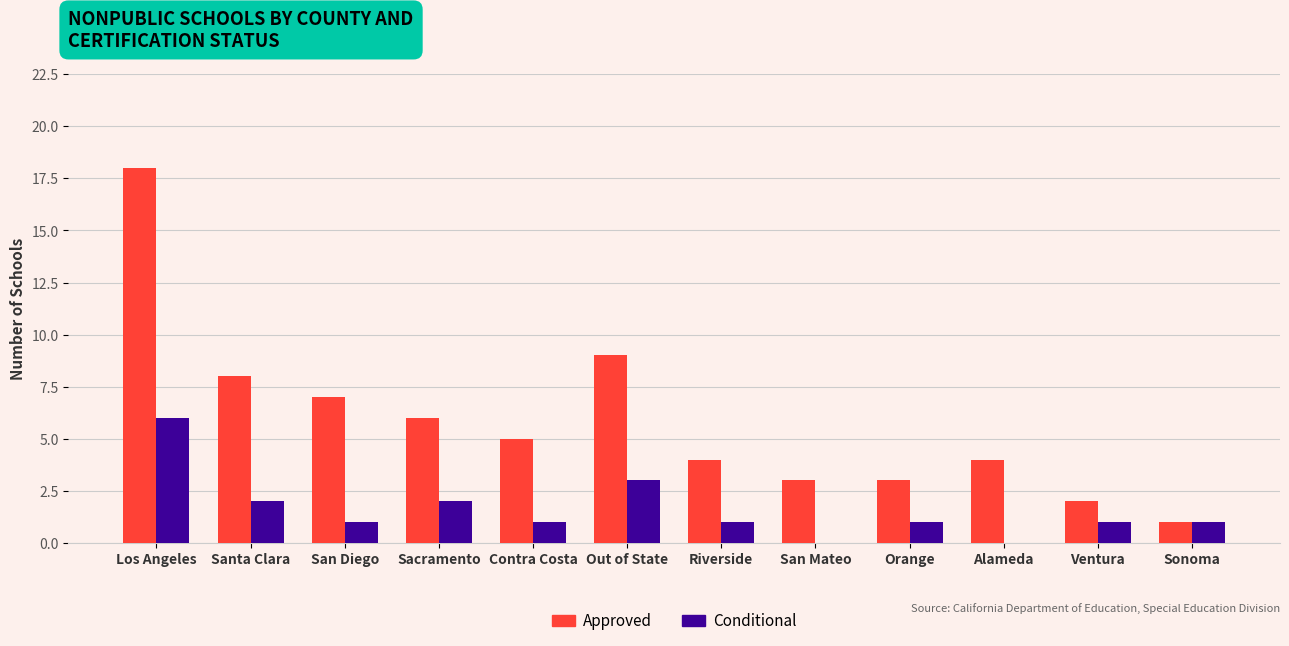

Reading left to right, extract all data points from this chart.

Approved: 18	8	7	6	5	9	4	3	3	4	2	1
Conditional: 6	2	1	2	1	3	1	0	1	0	1	1